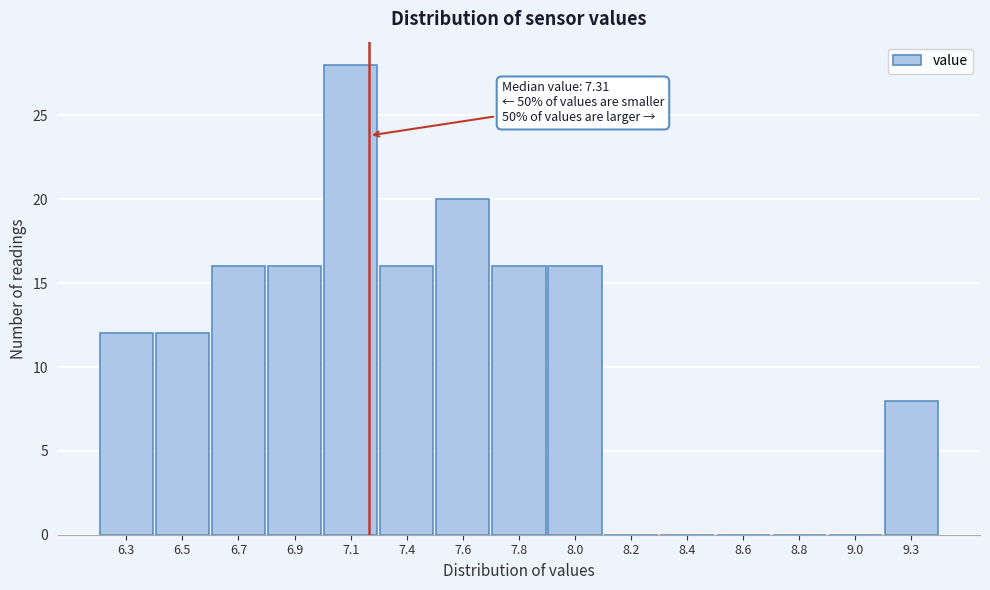

Reading left to right, transcribe all the data shown in this chart.

6.3=12	6.5=12	6.7=16	6.9=16	7.1=28	7.4=16	7.6=20	7.8=16	8.0=16	8.2=0	8.4=0	8.6=0	8.8=0	9.0=0	9.3=8